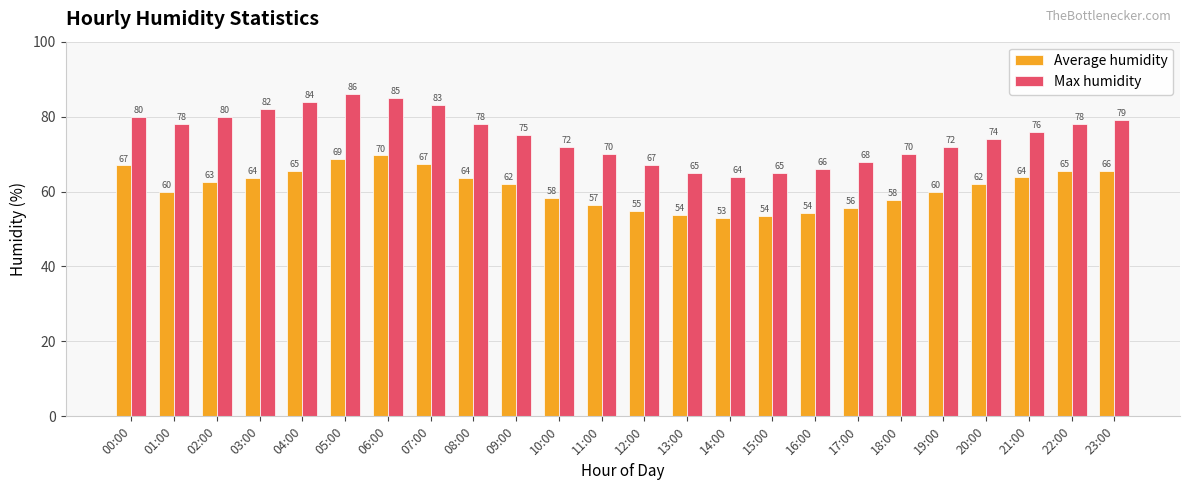

Rank the series by their maximum value, from highest to lowest.

Max humidity, Average humidity